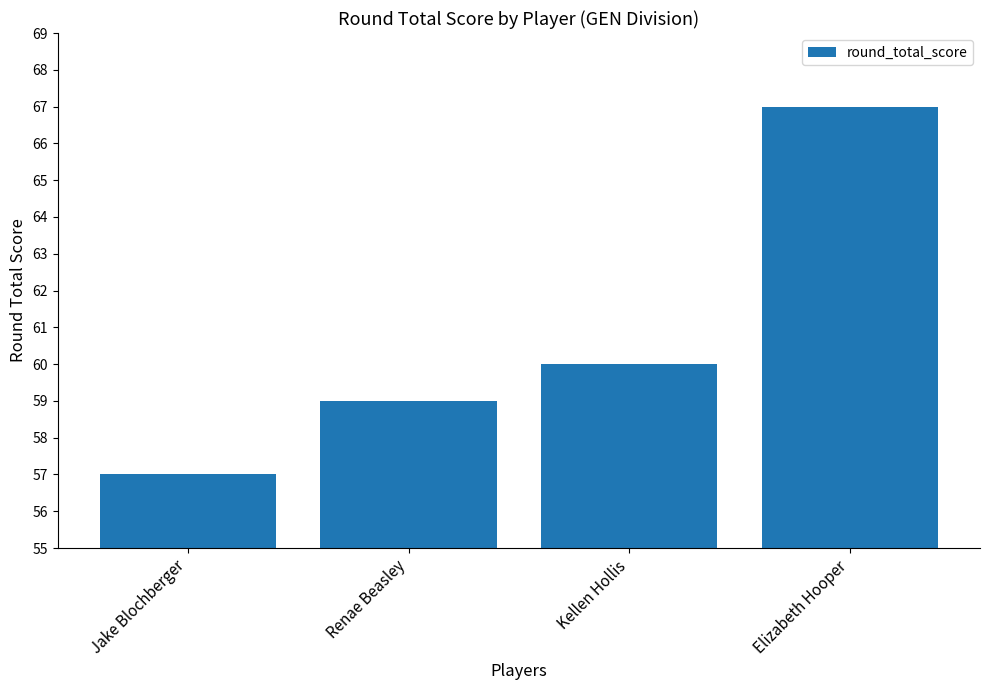

The value at Kellen Hollis is 34. True or false?

False